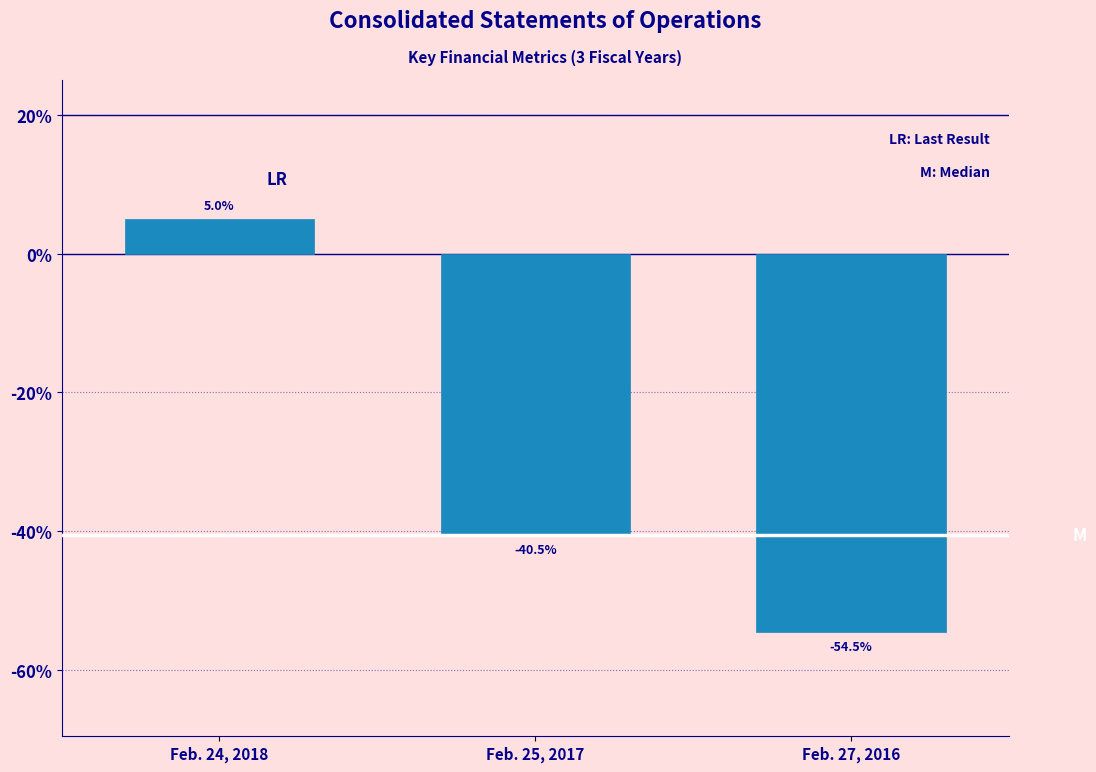

Reading left to right, list all the values displayed in this chart.

5.0	-40.5	-54.5